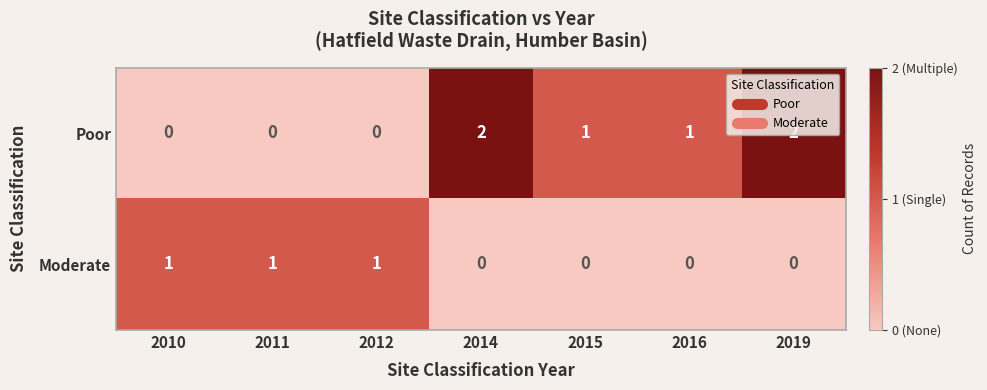

At how many categories does at least one series exceed 0?

7